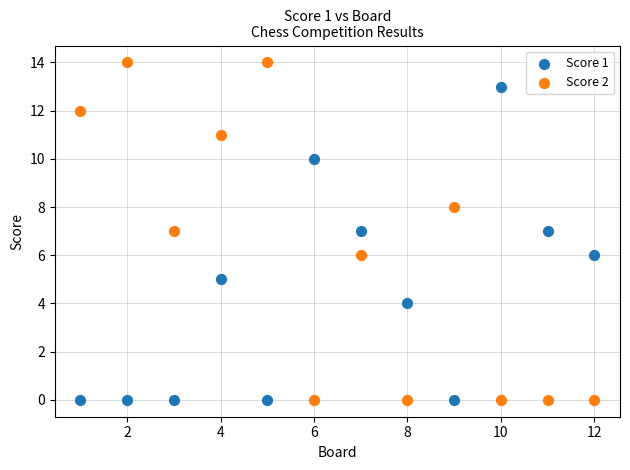

Across all data points, what is the range of X values (max minus min)?

11